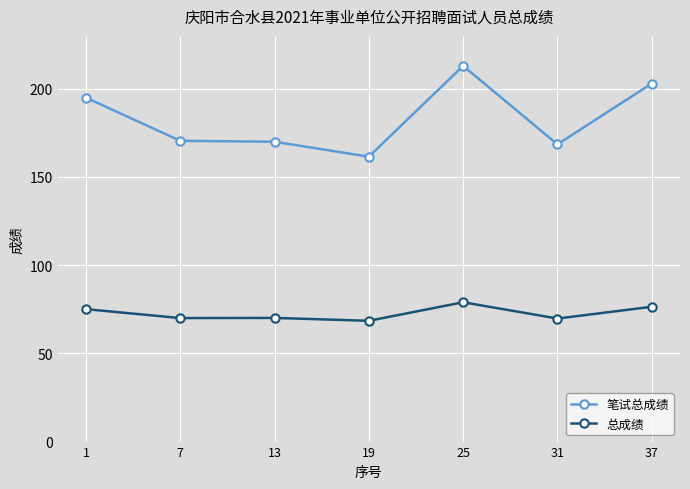

At which category is the sum across all series the highest?

25